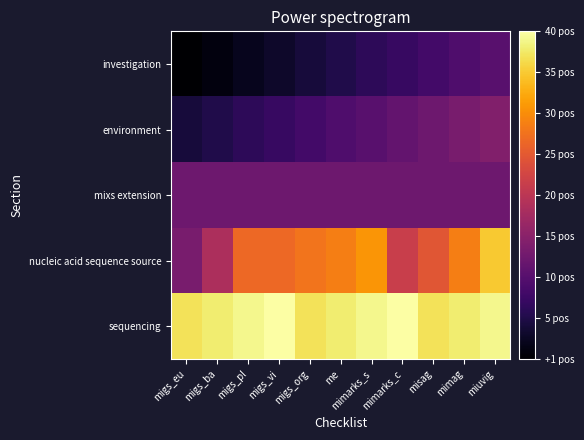

How many distinct data groups are displayed?

5